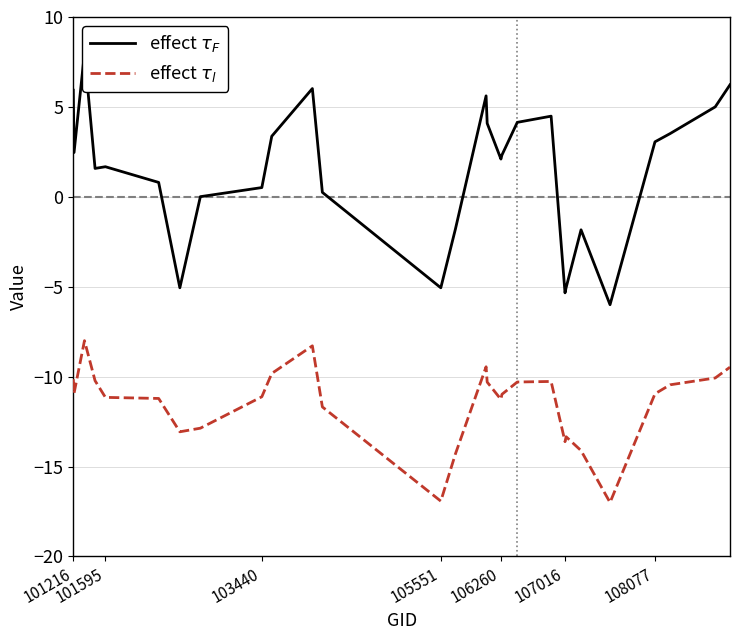

Is the value of effect $\tau_F$ at 108077 greater than the value of effect $\tau_l$ at 20?

Yes